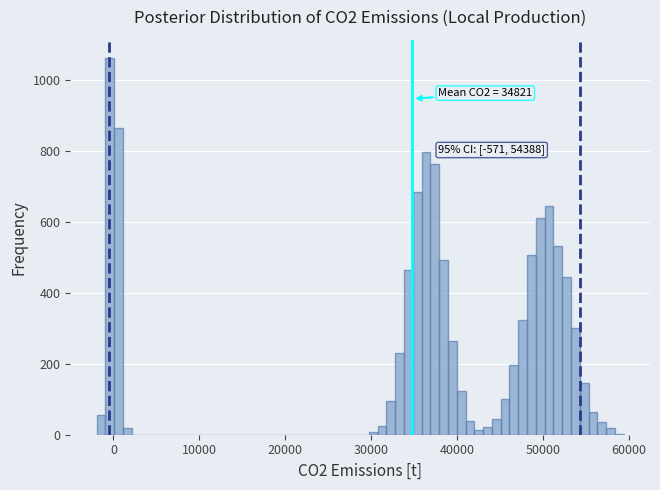

Around what value on the x-axis is the tallest bar? Give the approximate position of its centre, as read against the axis.

0